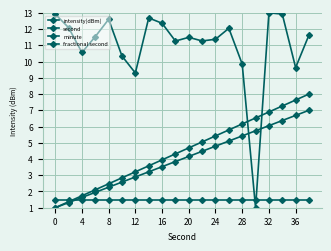

Count the number of data series in this chart.

4